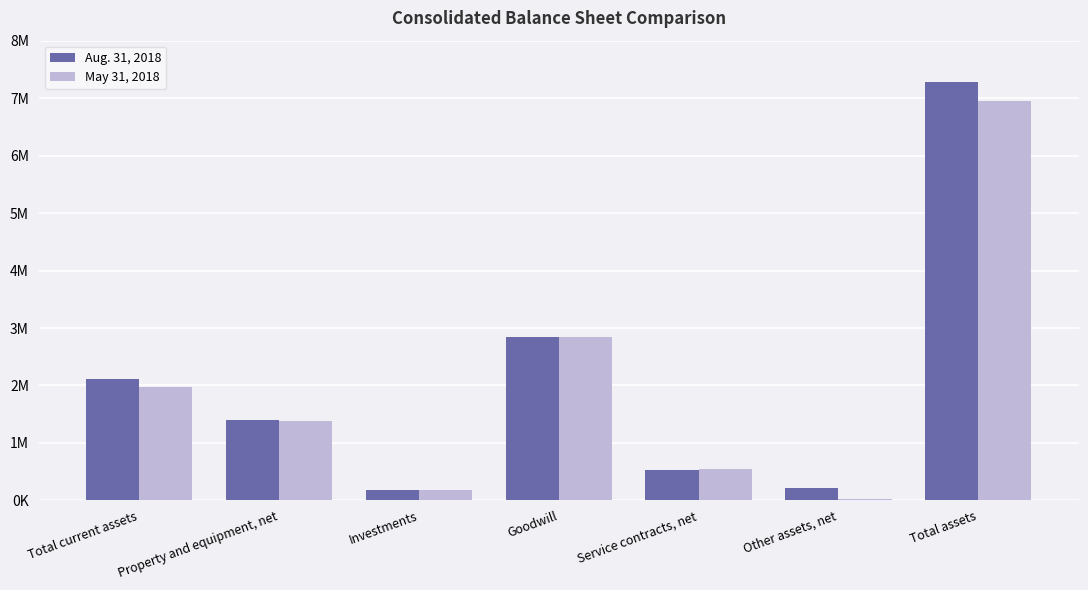

Which series has the largest total across all categories?

Aug. 31, 2018